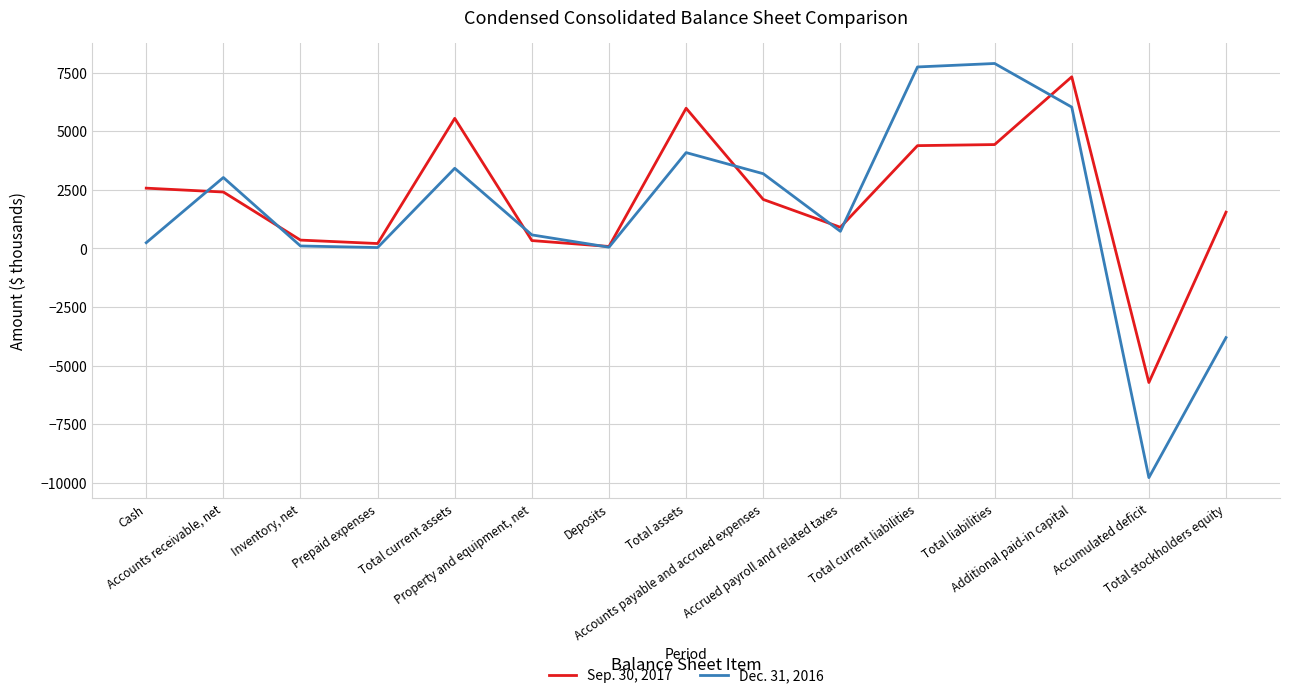

True or false: Sep. 30, 2017 and Dec. 31, 2016 intersect in this chart.

True